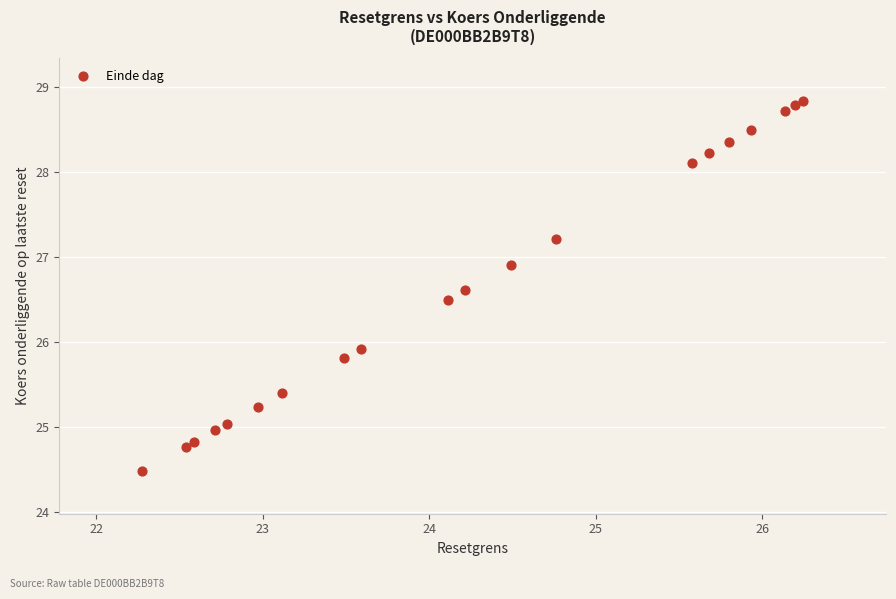

What Y value in the scatter plot is closest to 26?

25.9